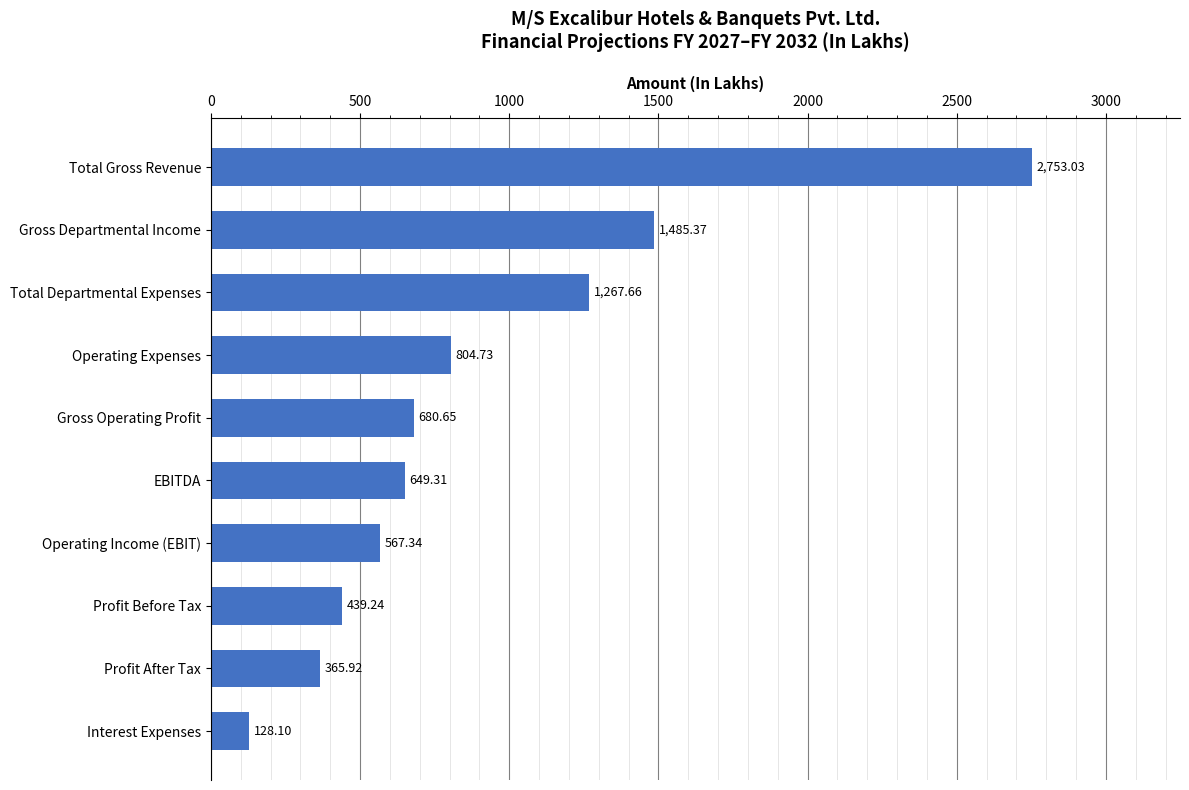

At which label is the value closest to 1440?

Gross Departmental Income